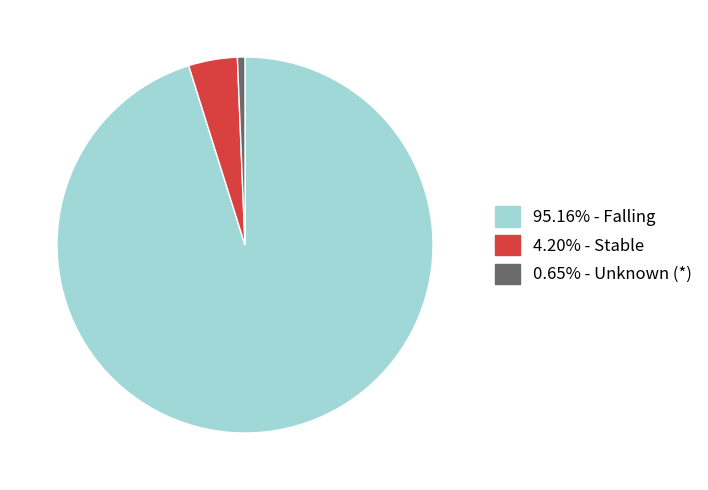

Is there a majority slice in this chart?

Yes